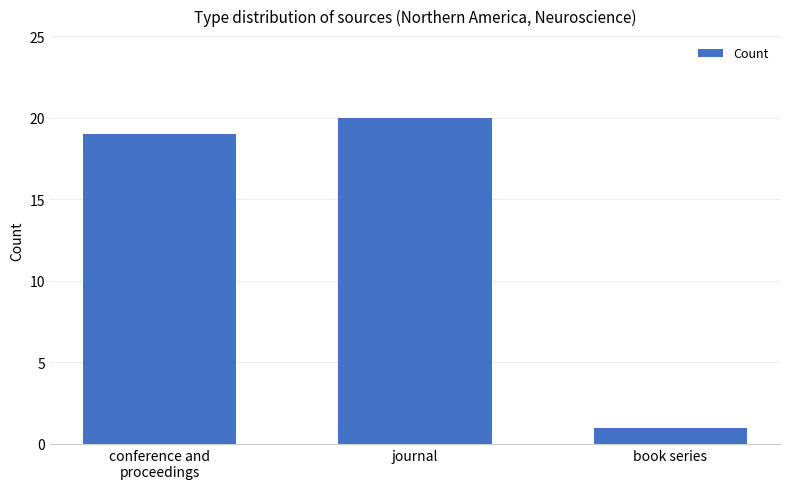

What is the label of the 1st bar from the right?

book series